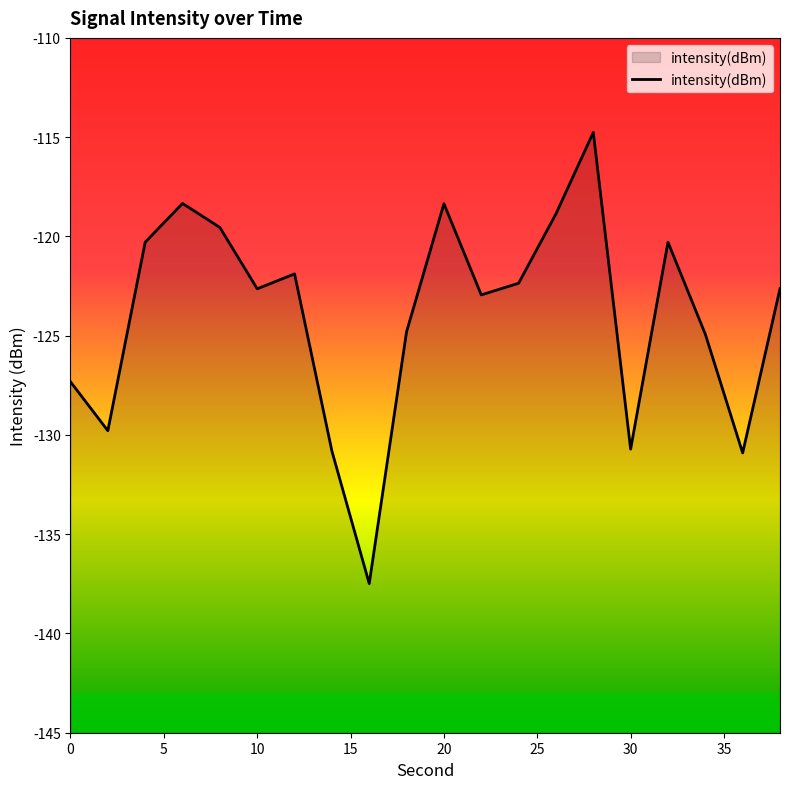

What is the difference between the maximum and minimum values?

22.7